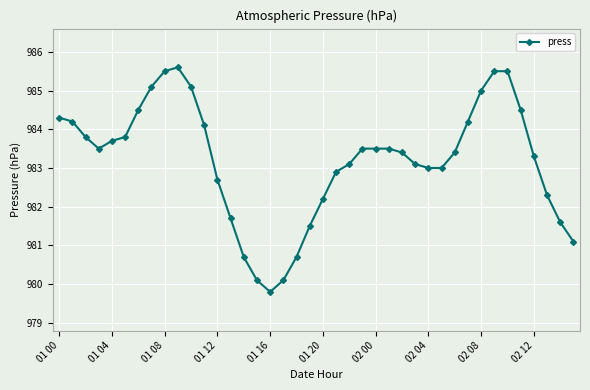

What is the average value?

983.2